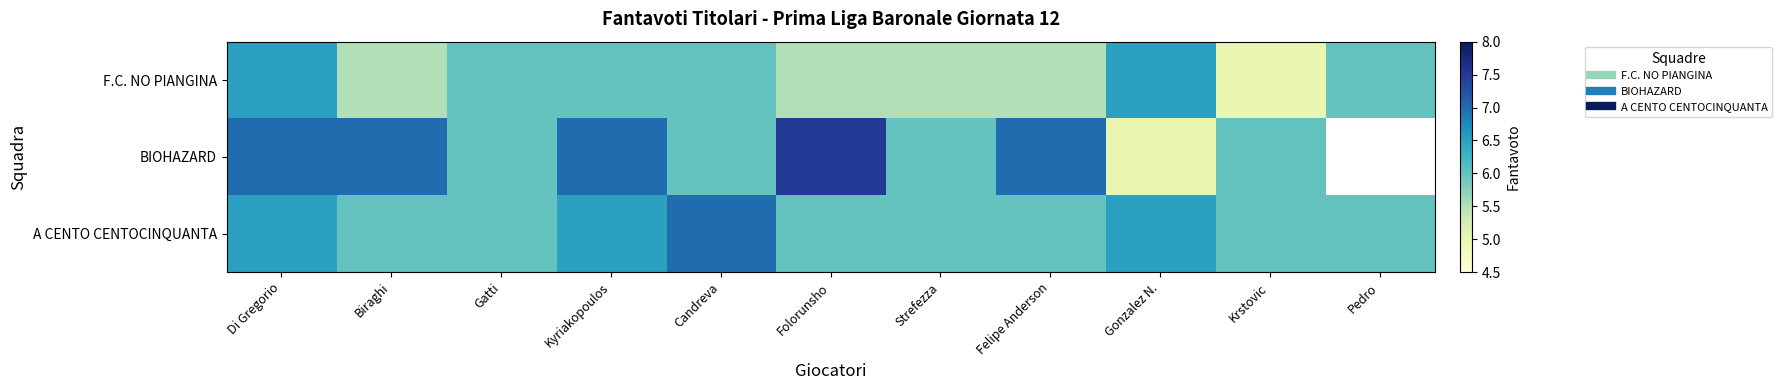

What is the average value of the A CENTO CENTOCINQUANTA series?

6.2